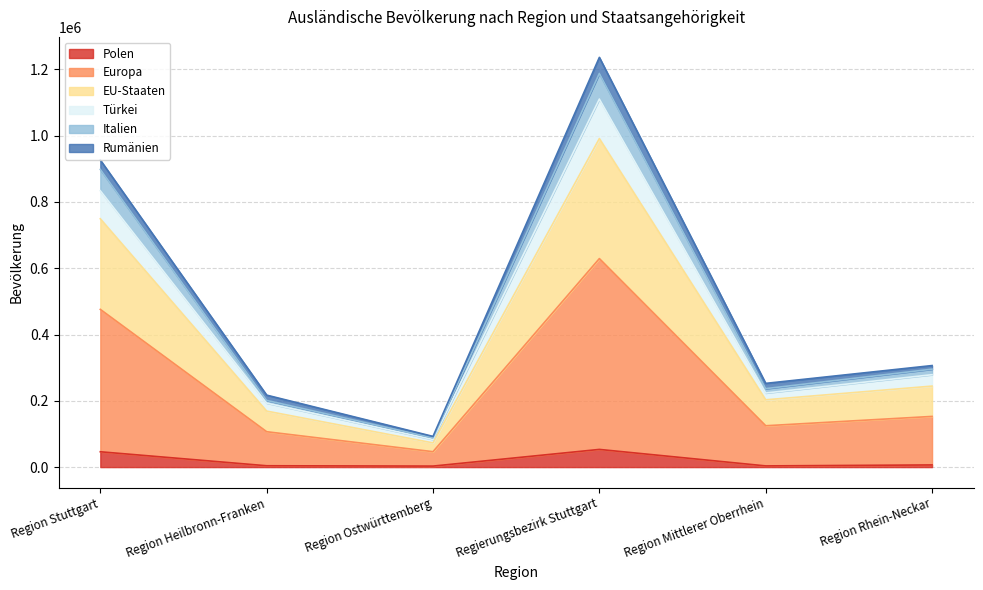

What is the highest value of the Polen series?

53365